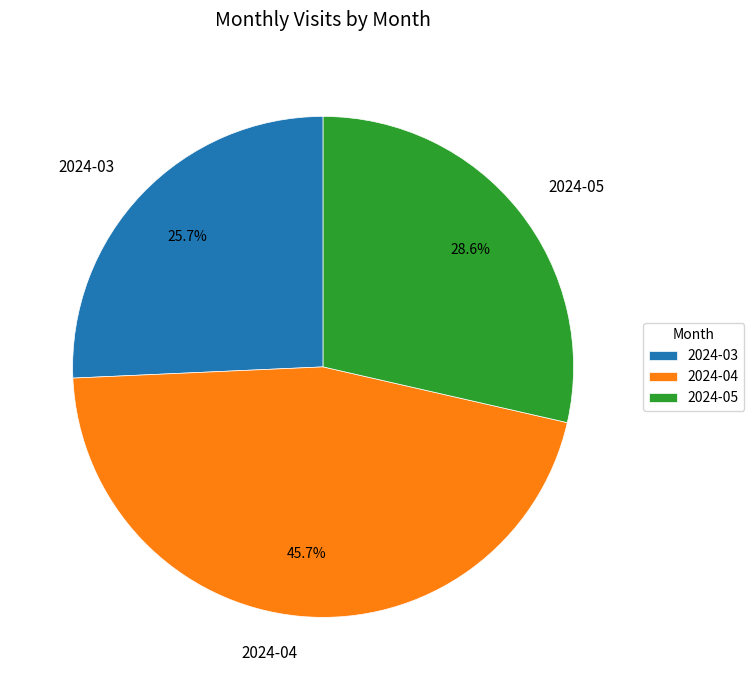

What is the largest slice in the pie chart?

2024-04